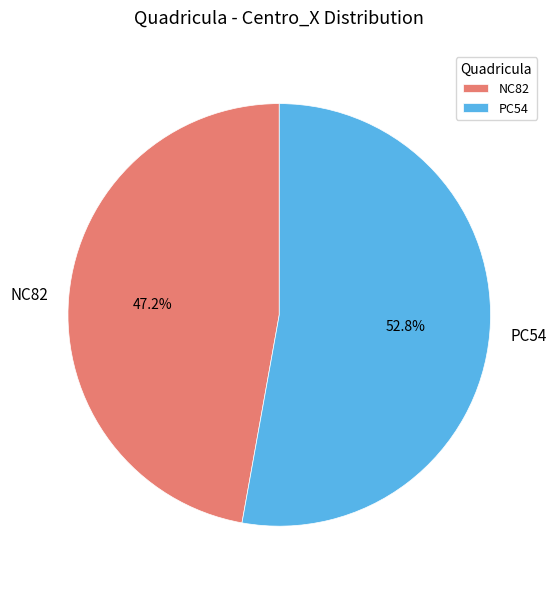

Rank the categories by value from highest to lowest.

PC54, NC82